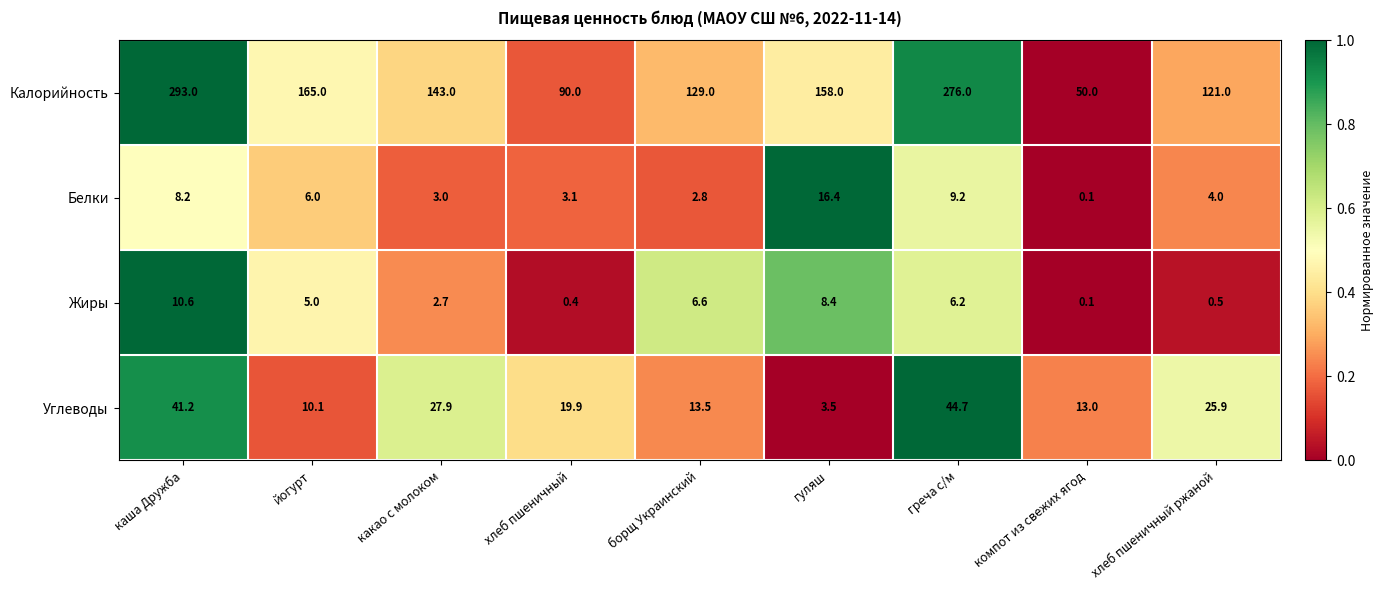

What is the spread (max minus min) of values at йогурт?

160.0